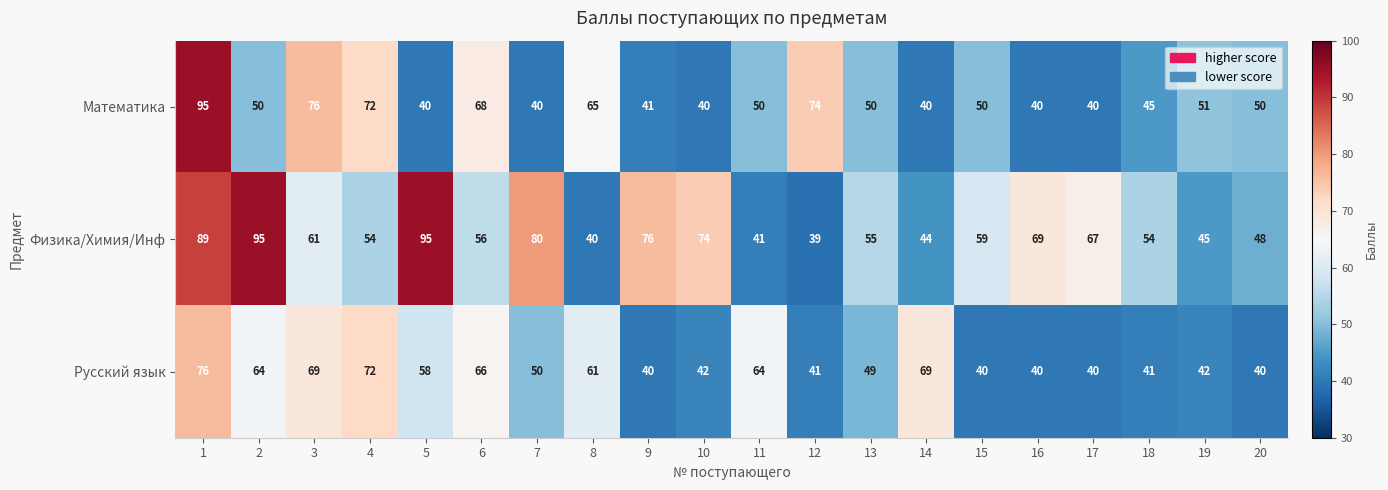

What is the difference between the second highest and second lowest values in the Русский язык series?

32